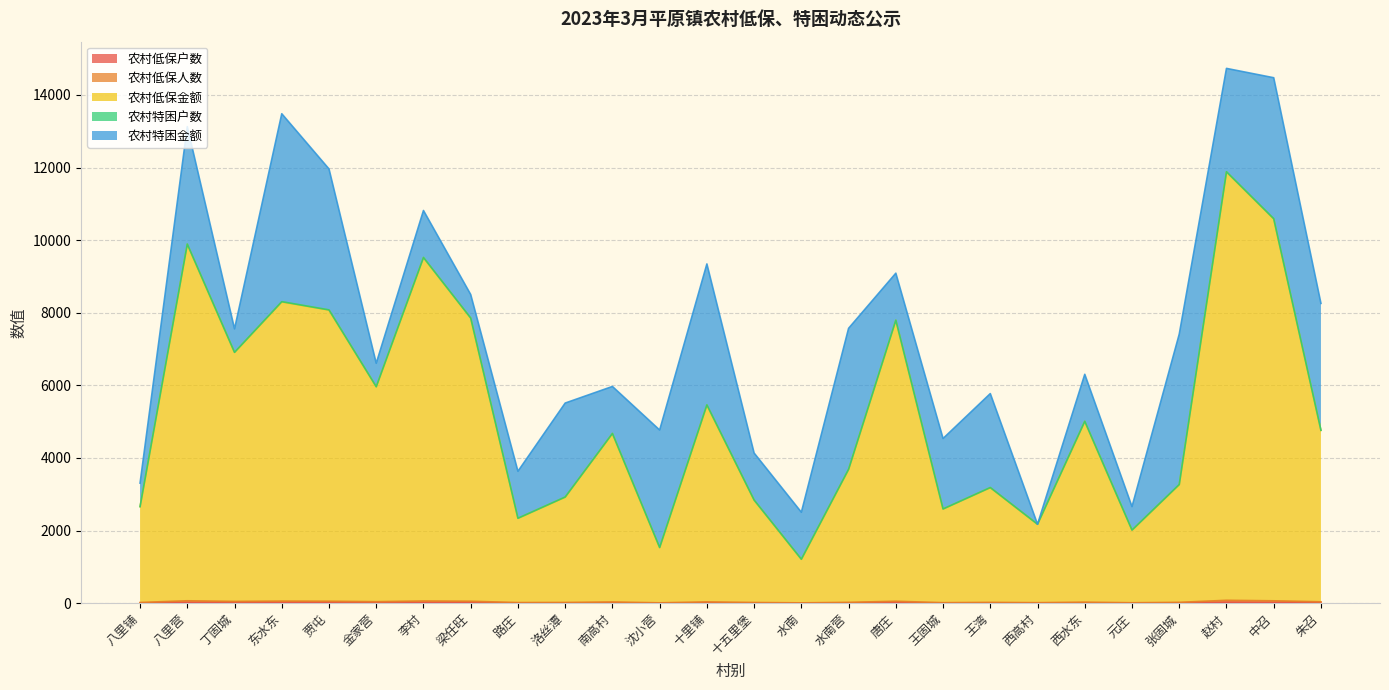

What position from the left is 丁固城?

3